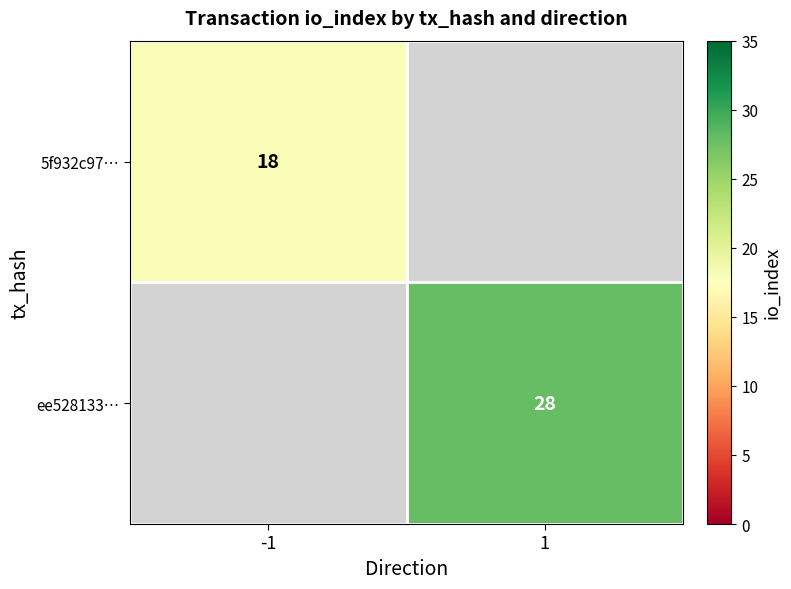

Is it true that ee528133… equals 20 at 1?

False